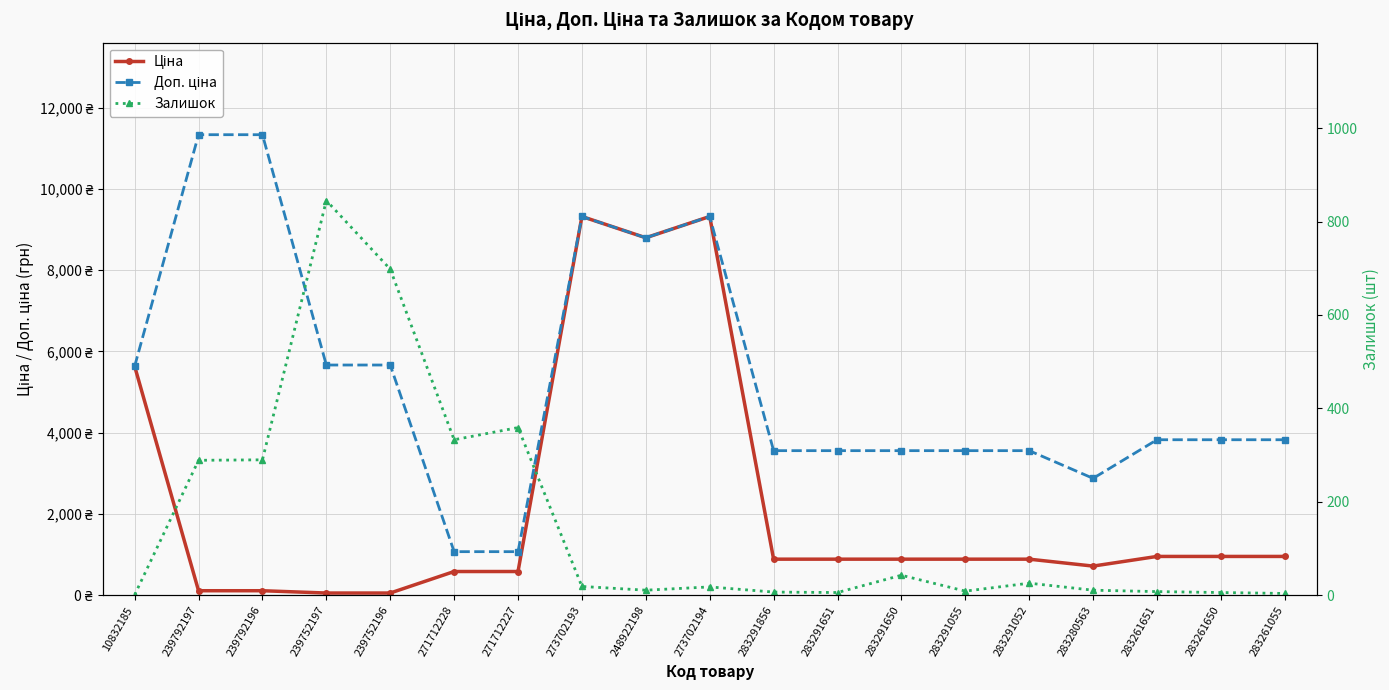

What is the maximum value shown in the chart?

11334.0